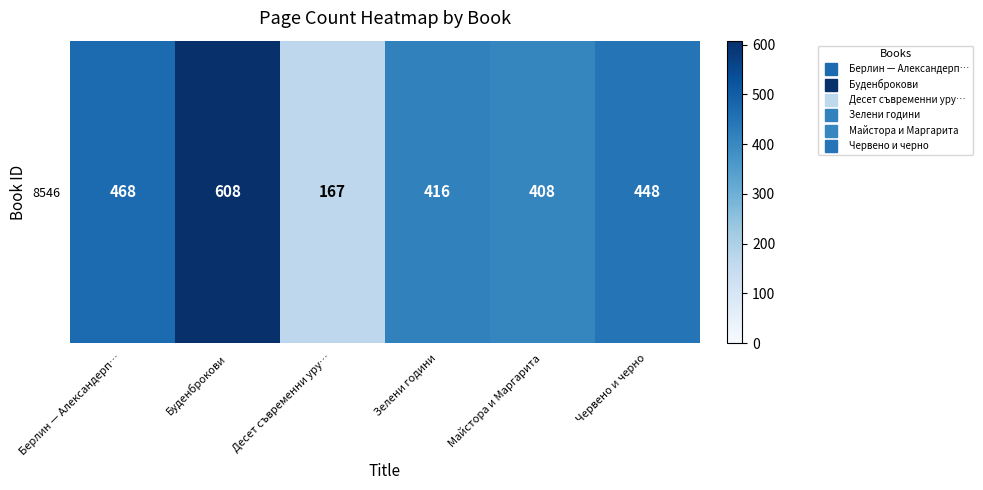

The value at Десет съвременни уру… is 167. True or false?

True